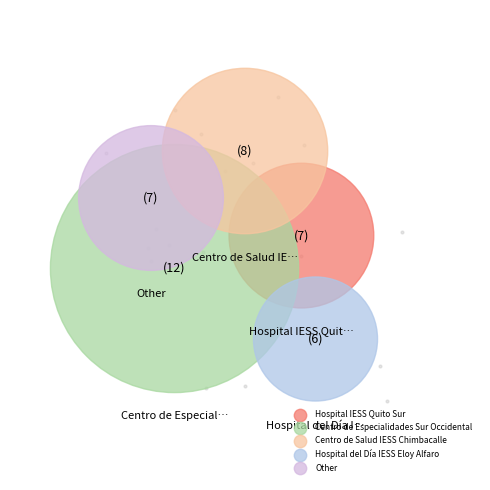

How many segments does this pie chart have?

5